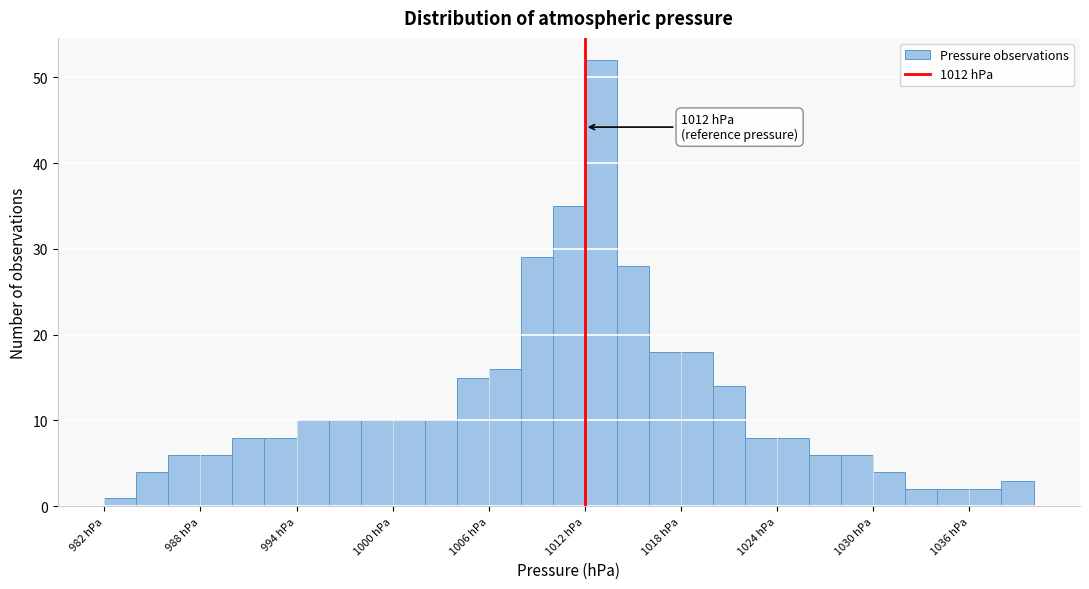

Around what value on the x-axis is the tallest bar? Give the approximate position of its centre, as read against the axis.

1013